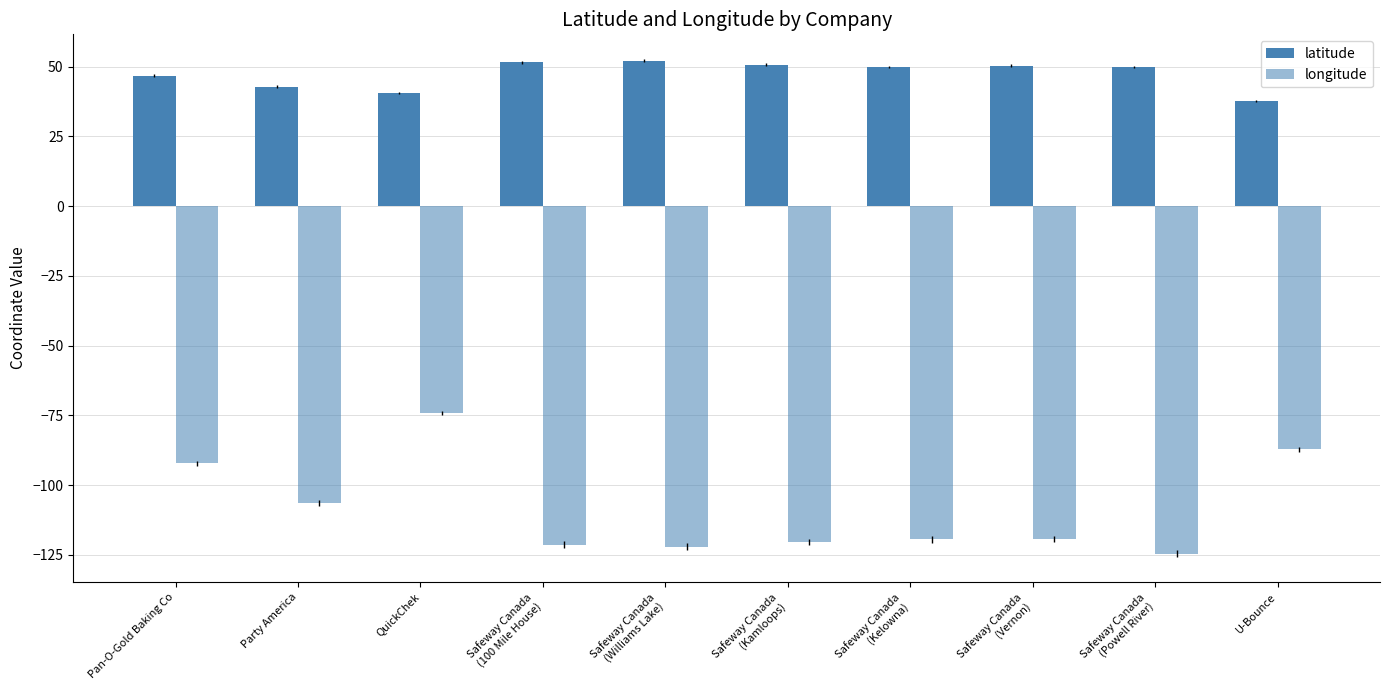

What is the value of the latitude bar at the 6th from the left?

50.7